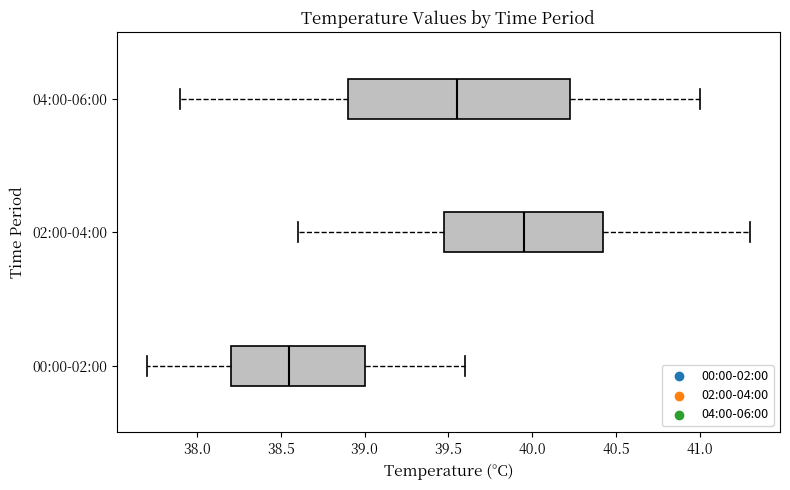

Reading bottom to top, read every box against the x-axis: the position of its median line, the range the box covers, and the ends of its whiskers. The values are not printed on the chart, so give them approximately, as read against the axis.

00:00-02:00: median 38.55, box 38.20 to 39.00, whiskers 37.70 to 39.60
02:00-04:00: median 39.95, box 39.50 to 40.45, whiskers 38.60 to 41.30
04:00-06:00: median 39.55, box 38.90 to 40.25, whiskers 37.90 to 41.00